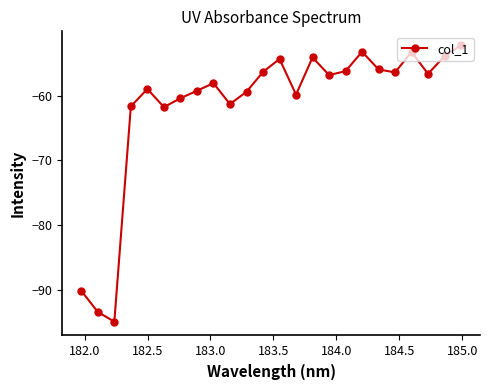

True or false: the data has more than 2 interior local peaks.

True